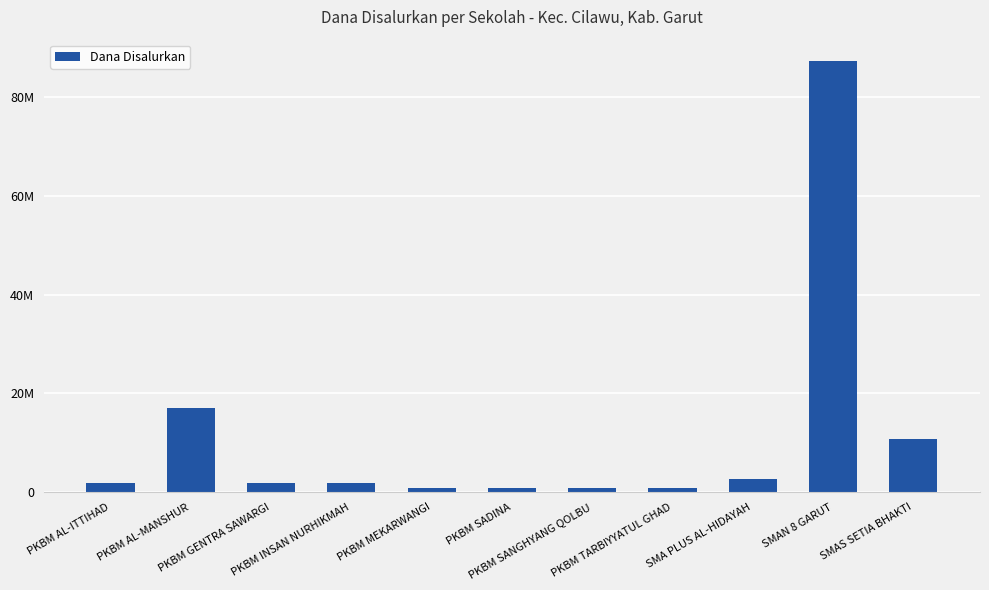

Are the bars horizontal?

No